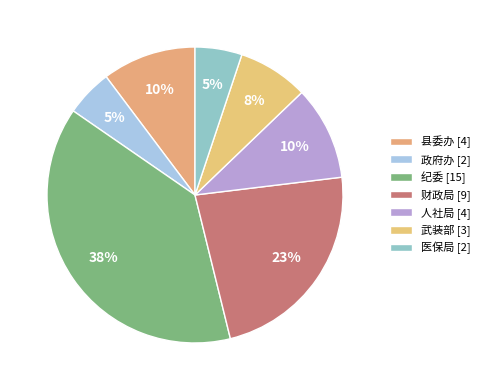

What is the smallest slice in the pie chart?

政府办